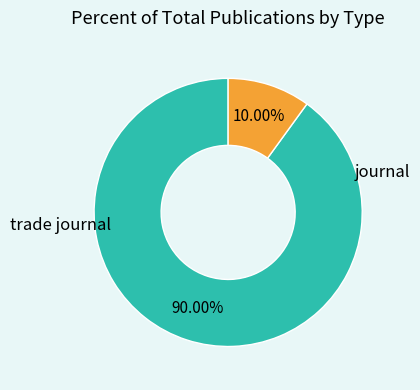

Does any single category account for the majority?

Yes